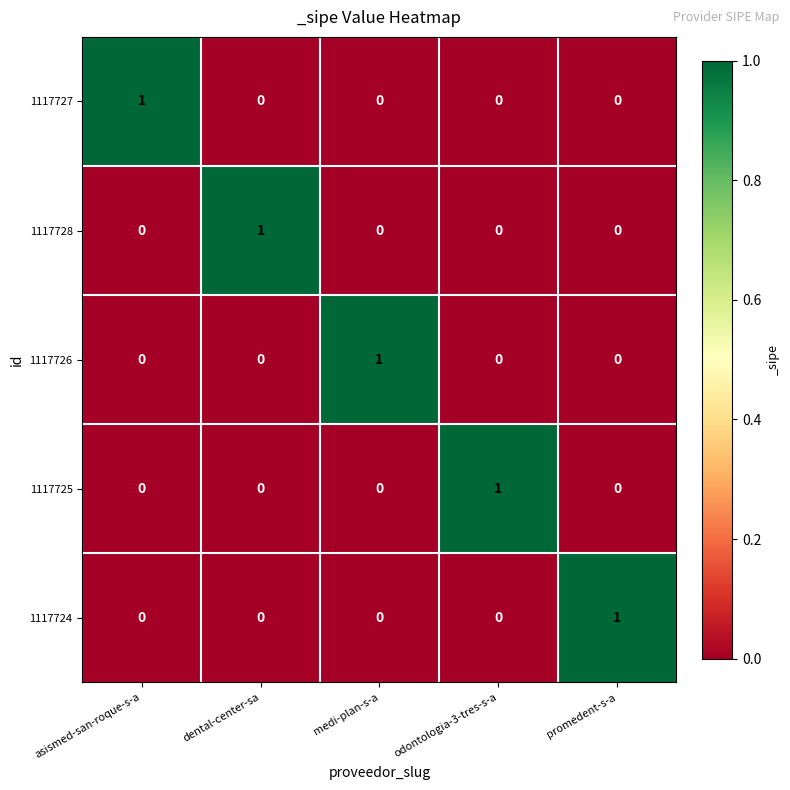

At which label does 1117728 reach its peak?

dental-center-sa